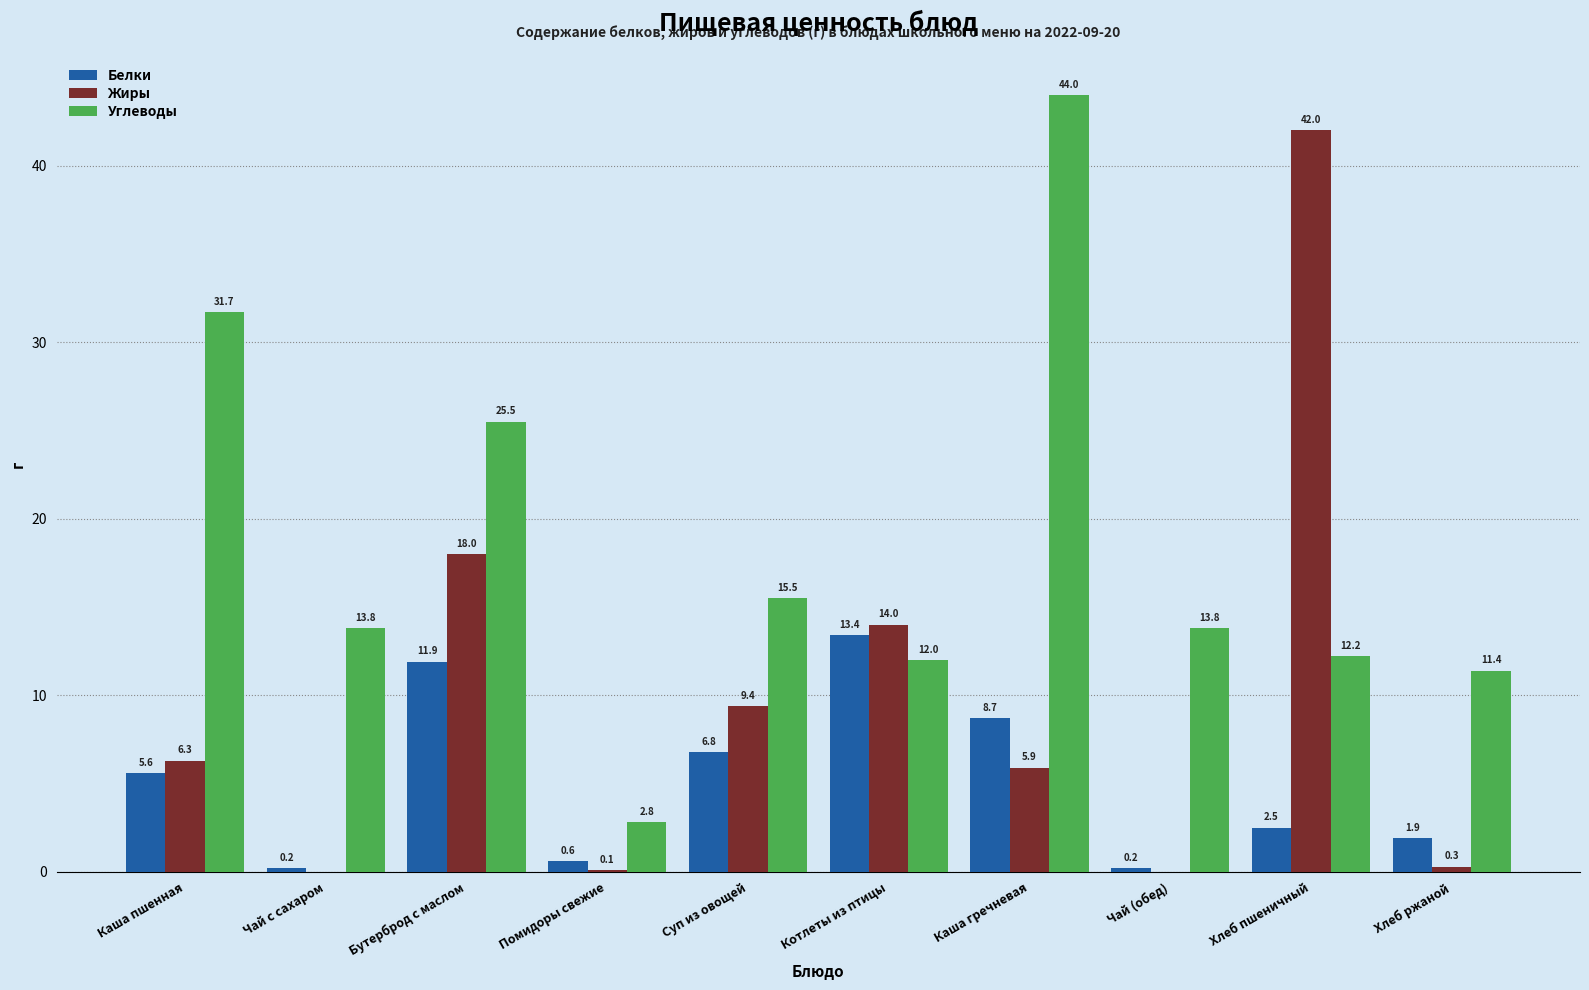

Is it true that Жиры equals 0.1 at Помидоры свежие?

True